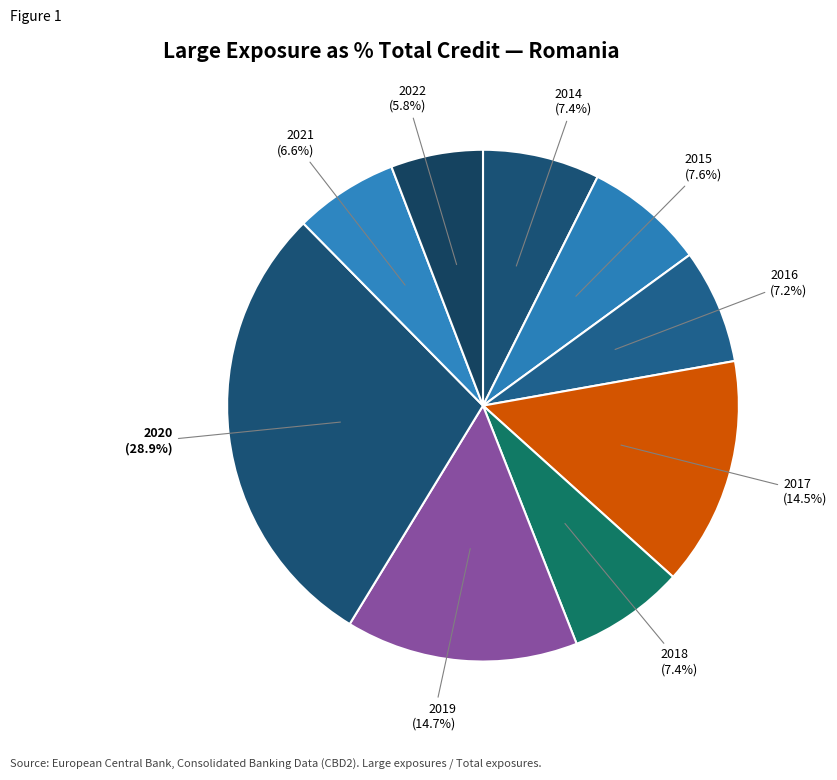

True or false: 2020 accounts for 29% of the total.

True